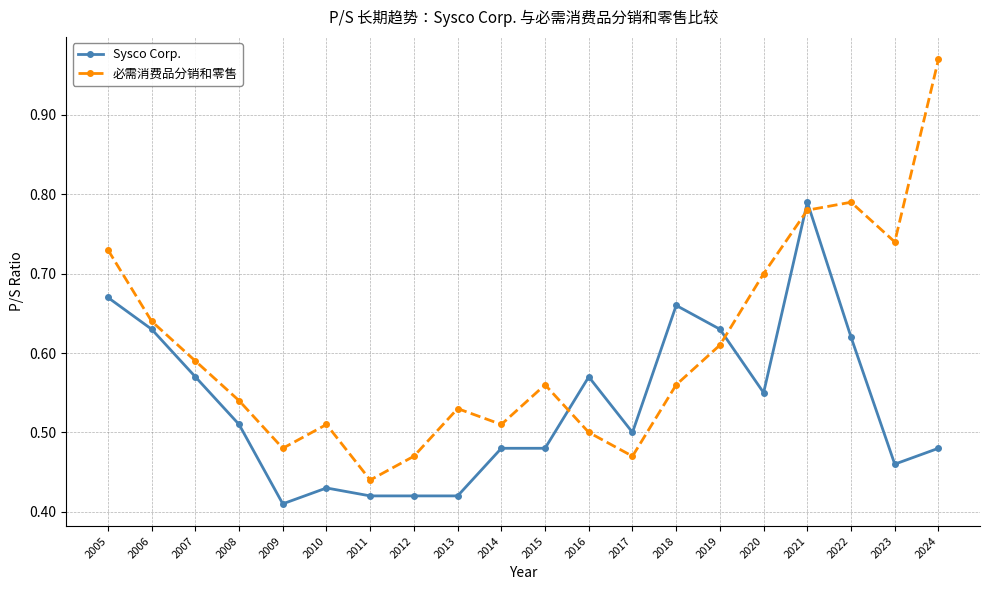

Which label corresponds to the largest value in the chart?

2024